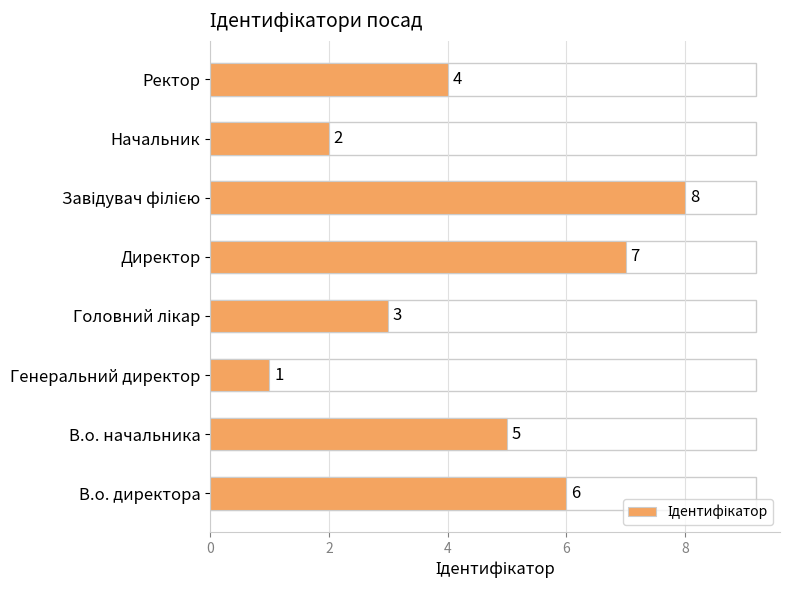

What is the difference between the maximum and second lowest values?

6